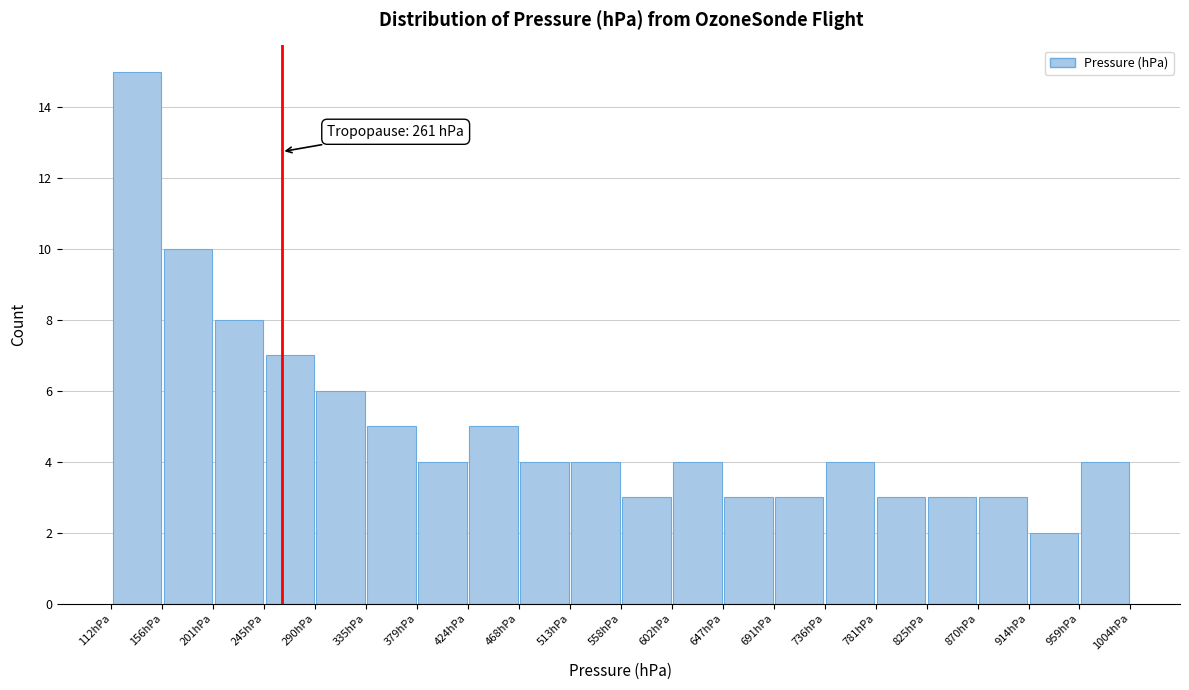

Which range on the x-axis has the tallest bar?

110 to 155